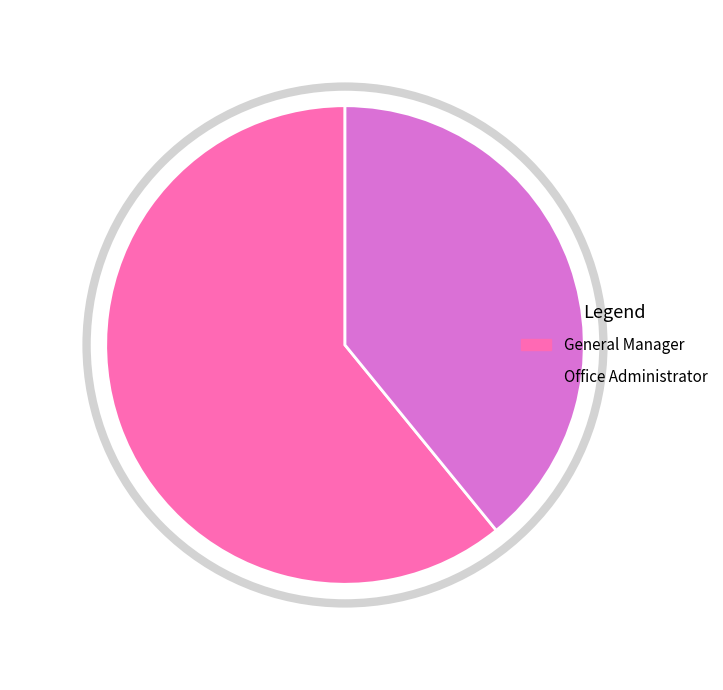

Rank the categories by value from lowest to highest.

Office Administrator, General Manager